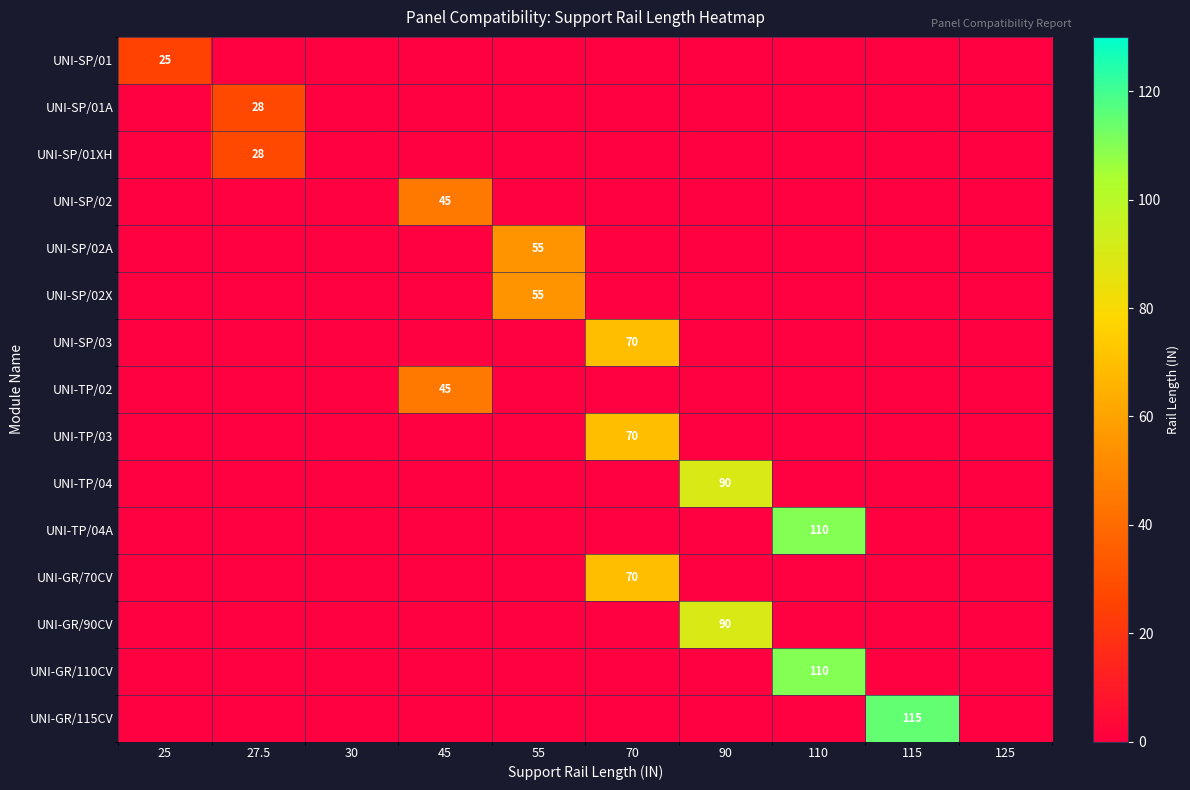

Where is UNI-TP/02 nearest to the value 22?

25